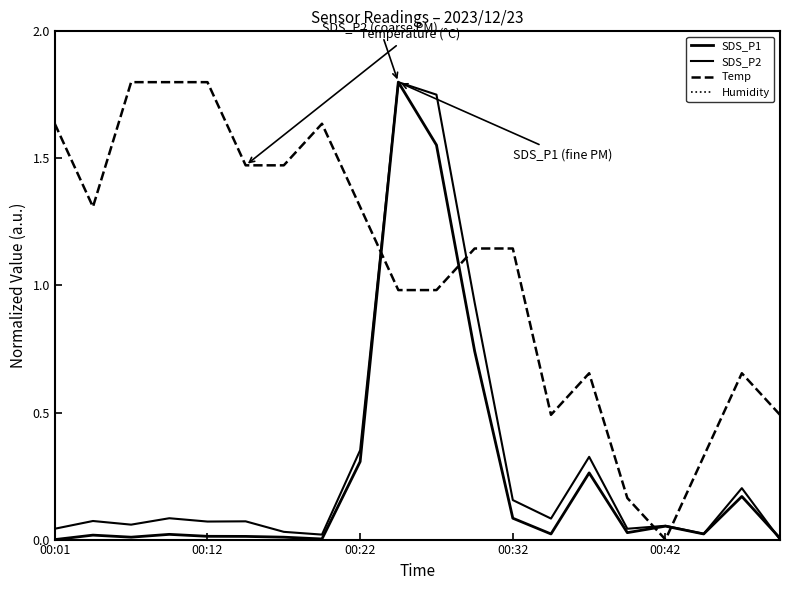

At which category is the sum across all series the highest?

9